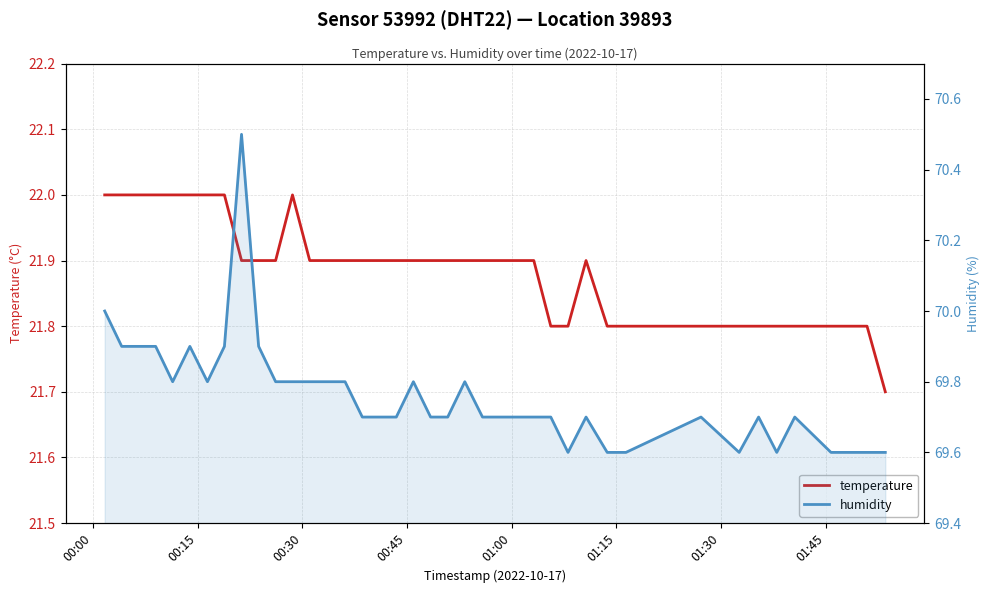

Which series has the largest total across all categories?

humidity